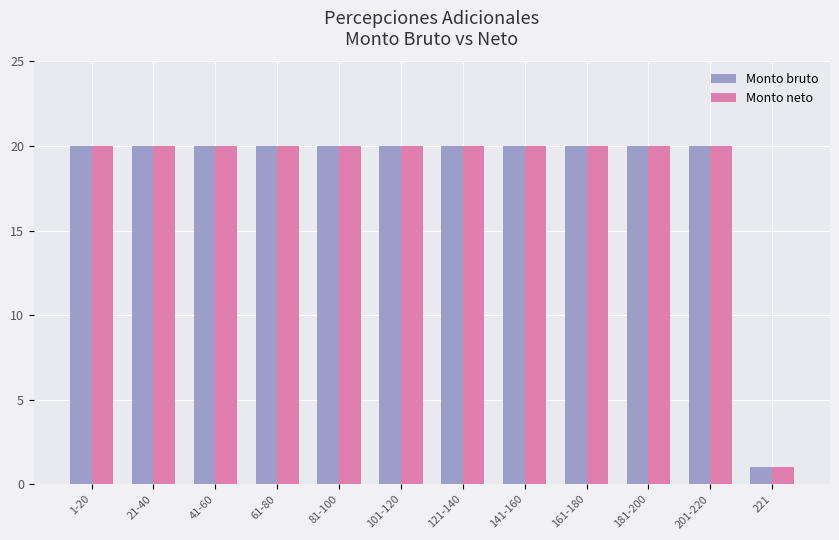

Reading left to right, list all the values displayed in this chart.

Monto bruto: 20	20	20	20	20	20	20	20	20	20	20	1
Monto neto: 20	20	20	20	20	20	20	20	20	20	20	1